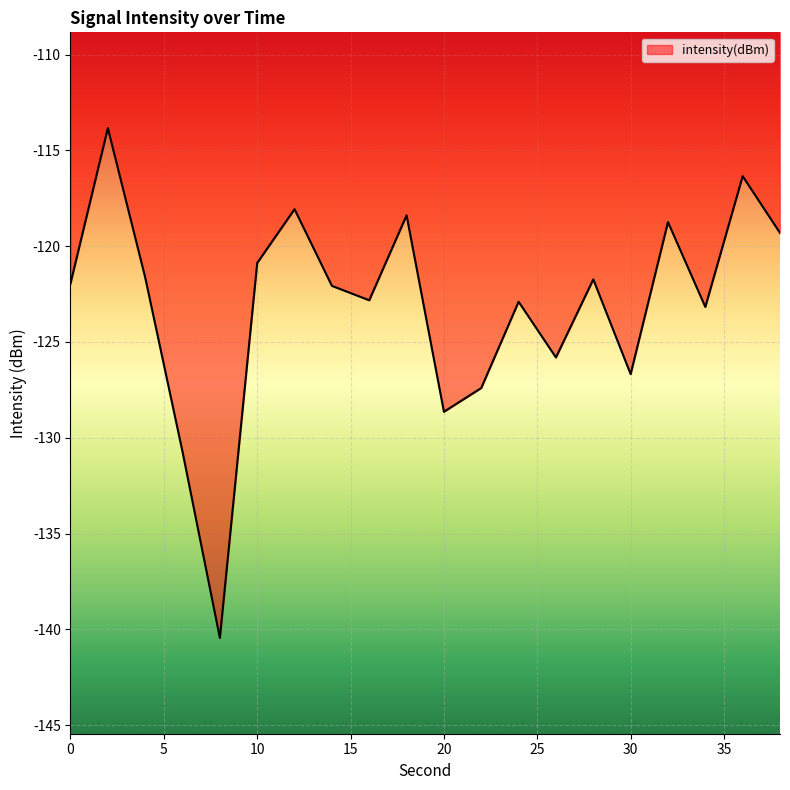

What is the greatest value displayed?

-113.8